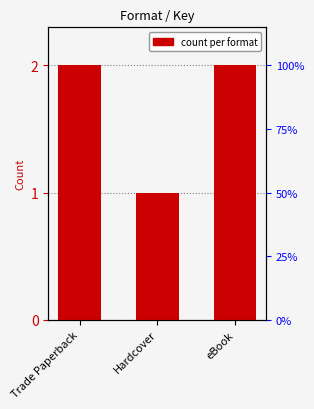

Reading left to right, transcribe all the data shown in this chart.

Trade Paperback=2	Hardcover=1	eBook=2